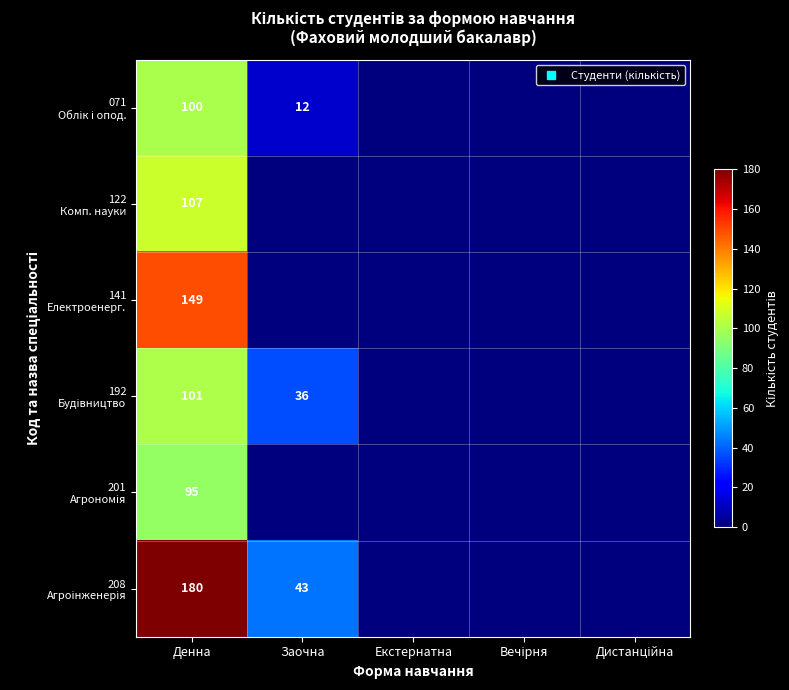

Which has a higher value, Екстернатна or Заочна?

Заочна